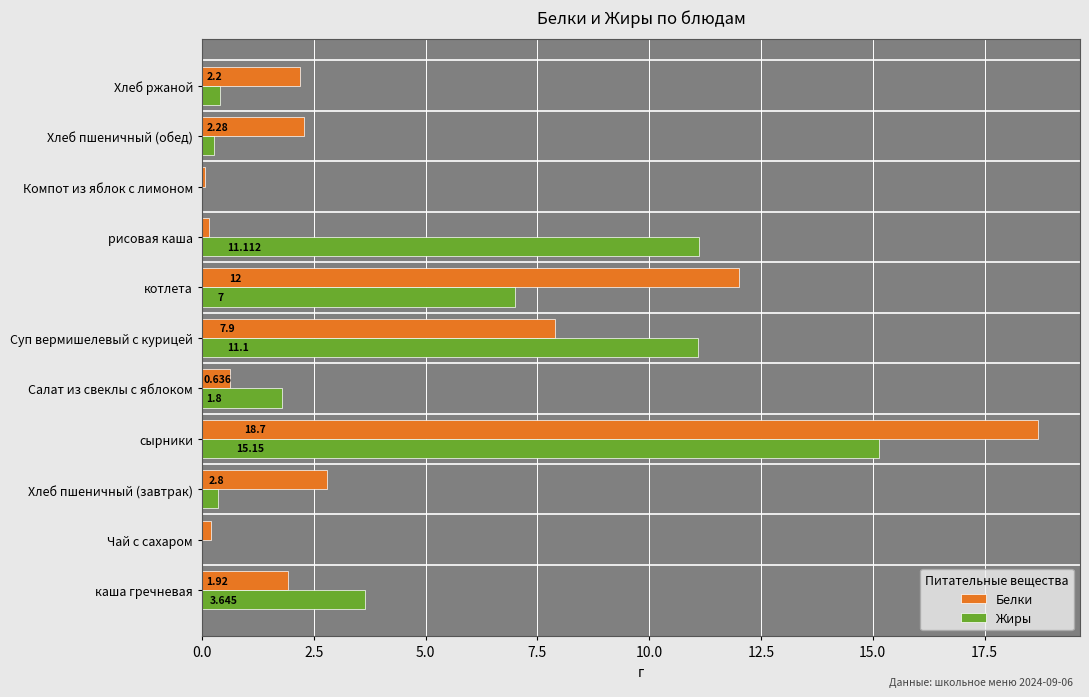

How many series are shown in this chart?

2